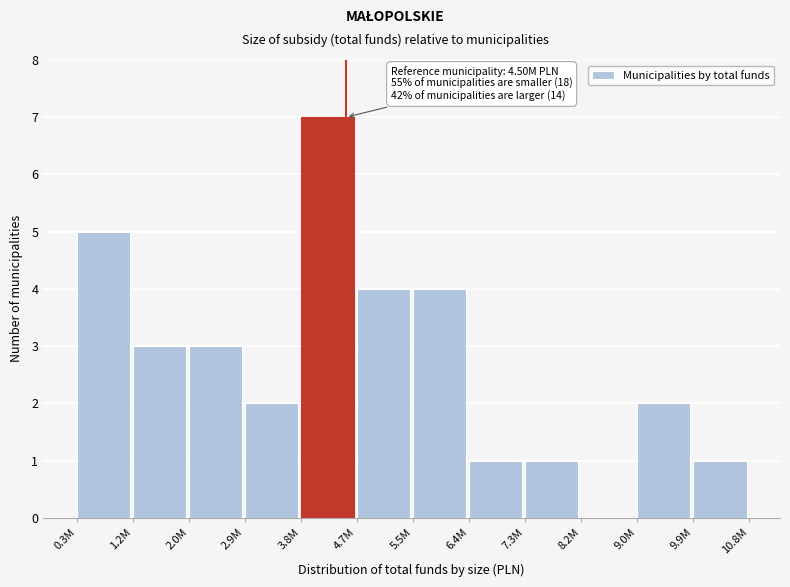

Reading right to left, extract all data points from this chart.

9.9M=1	9.0M=2	8.2M=0	7.3M=1	6.4M=1	5.5M=4	4.7M=4	3.8M=7	2.9M=2	2.0M=3	1.2M=3	0.3M=5